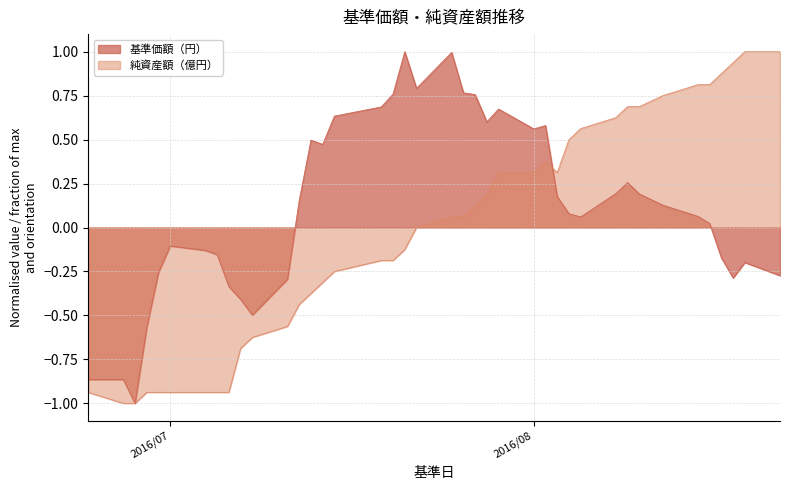

At which category is the sum across all series the highest?

2016/07/25